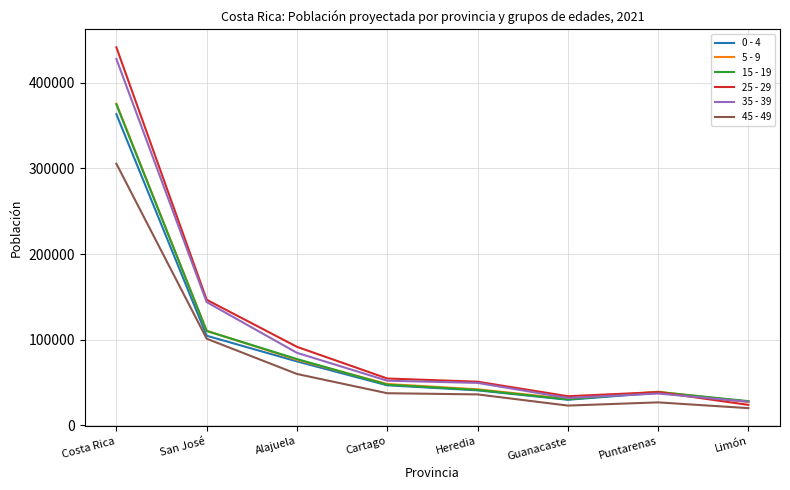

At which label does 25 - 29 reach its peak?

Costa Rica